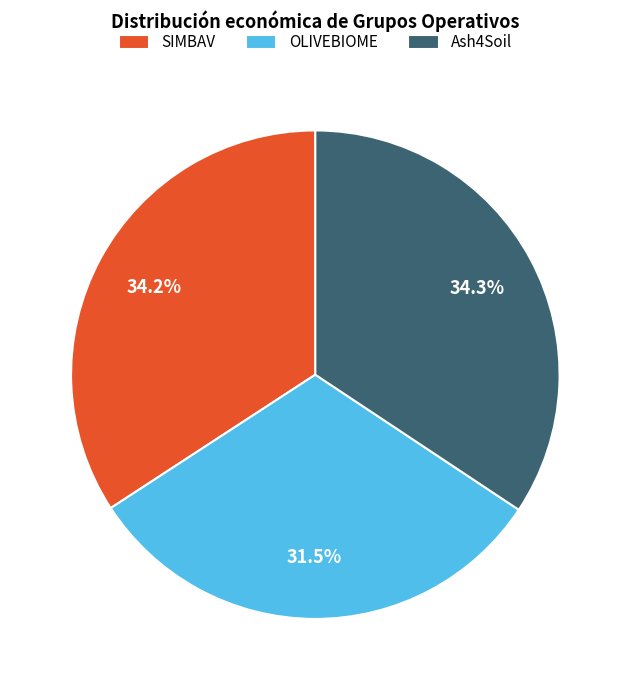

What is the smallest slice in the pie chart?

OLIVEBIOME